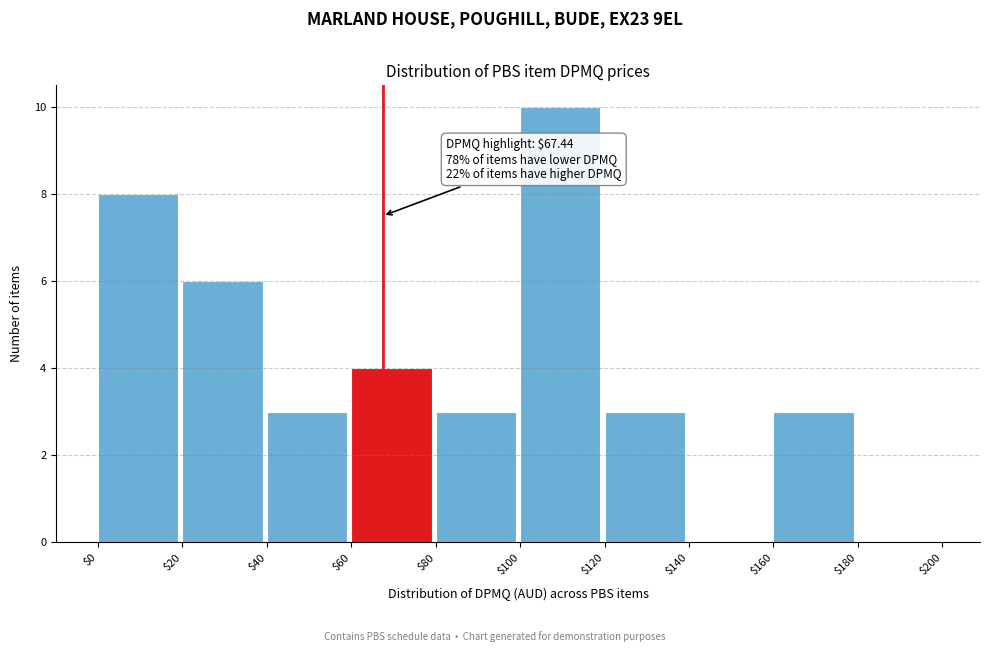

Over which range of the x-axis is the bar tallest?

$100 to $120